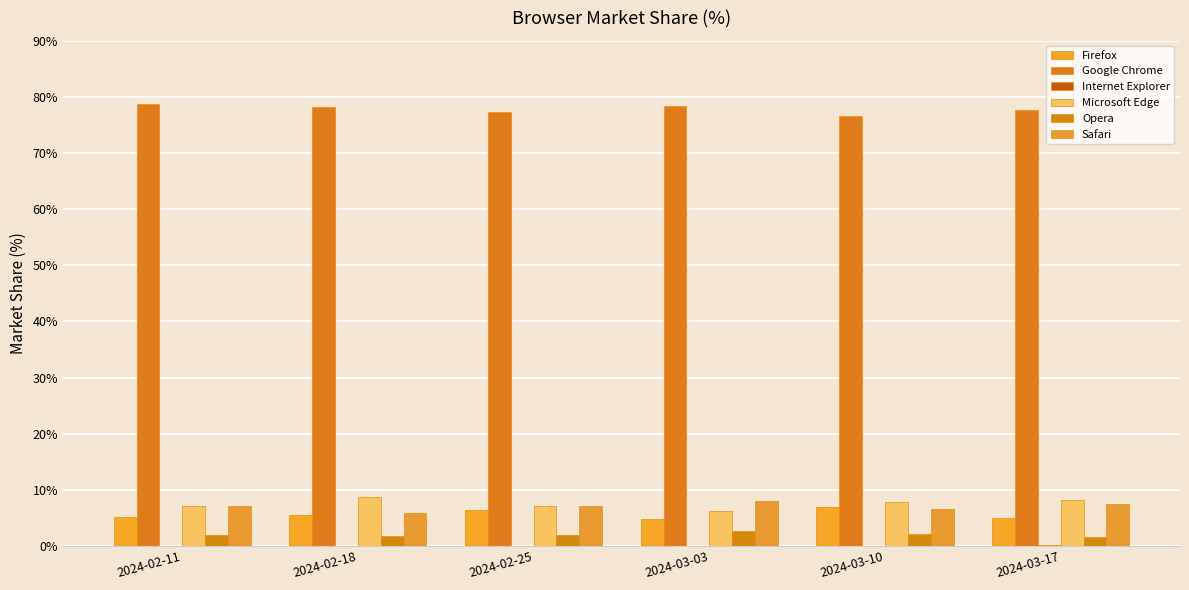

Between 2024-02-25 and 2024-02-11, which is larger?

2024-02-25